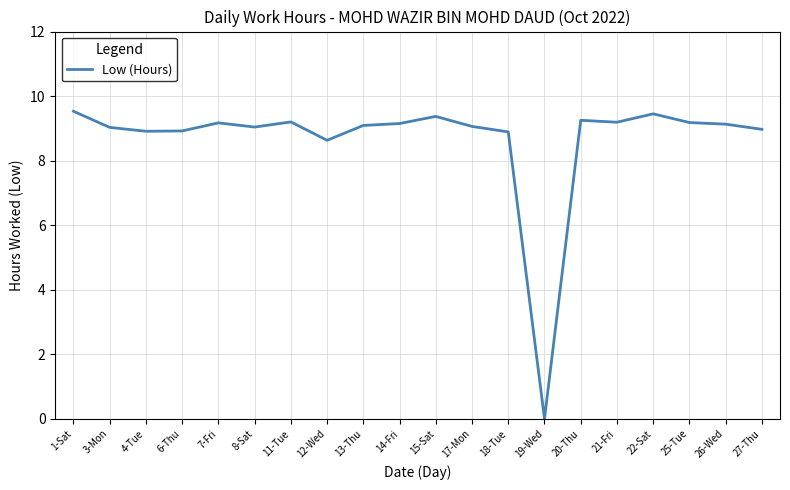

What position from the left is 21-Fri?

16